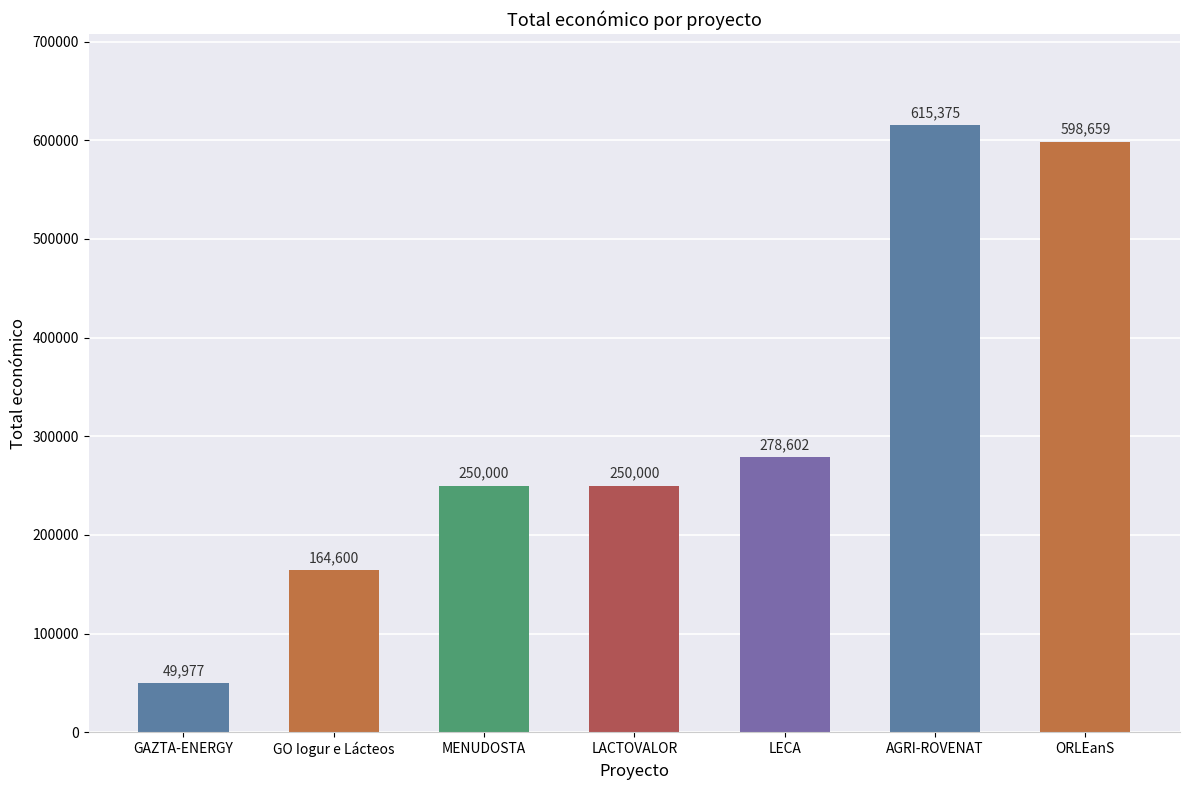

Which label corresponds to the largest value in the chart?

AGRI-ROVENAT